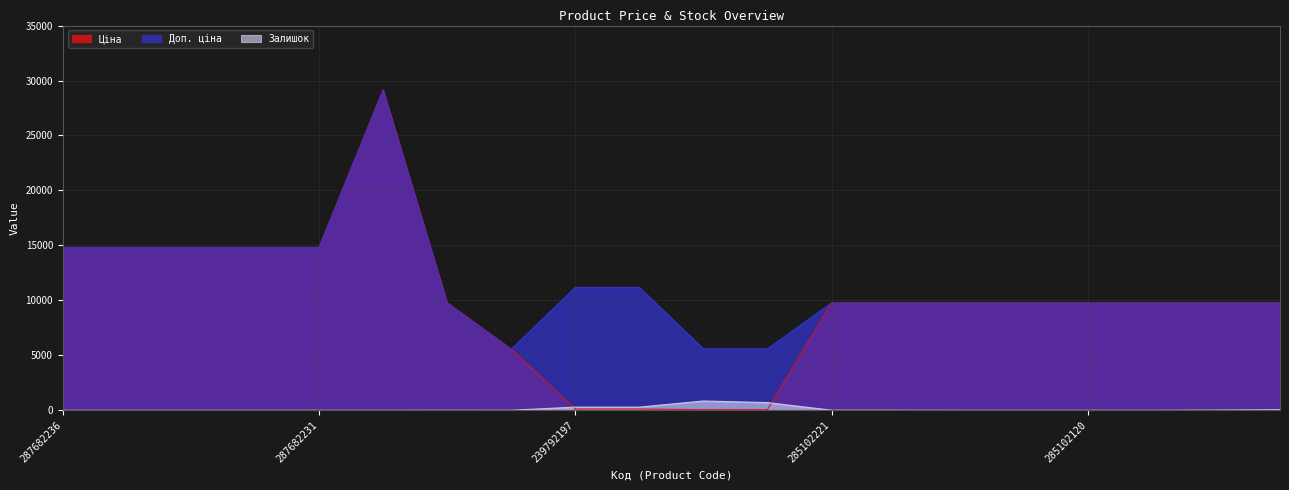

How many categories are shown in the chart?

20